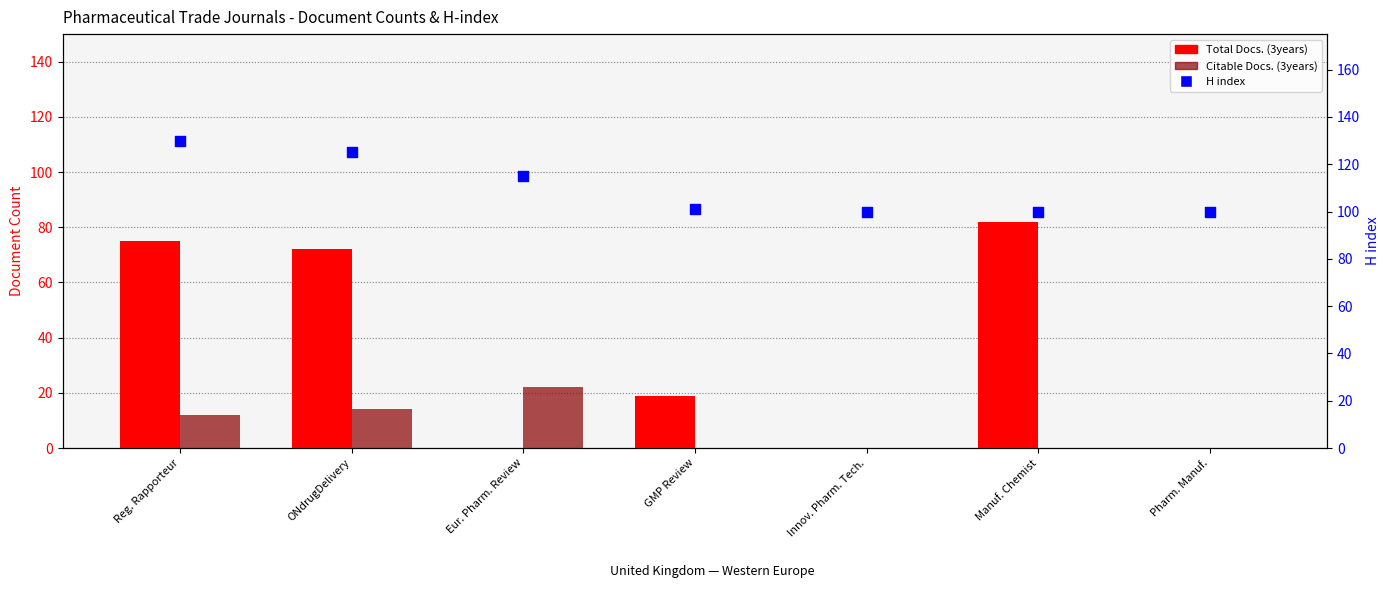

Which series has the largest total across all categories?

H index